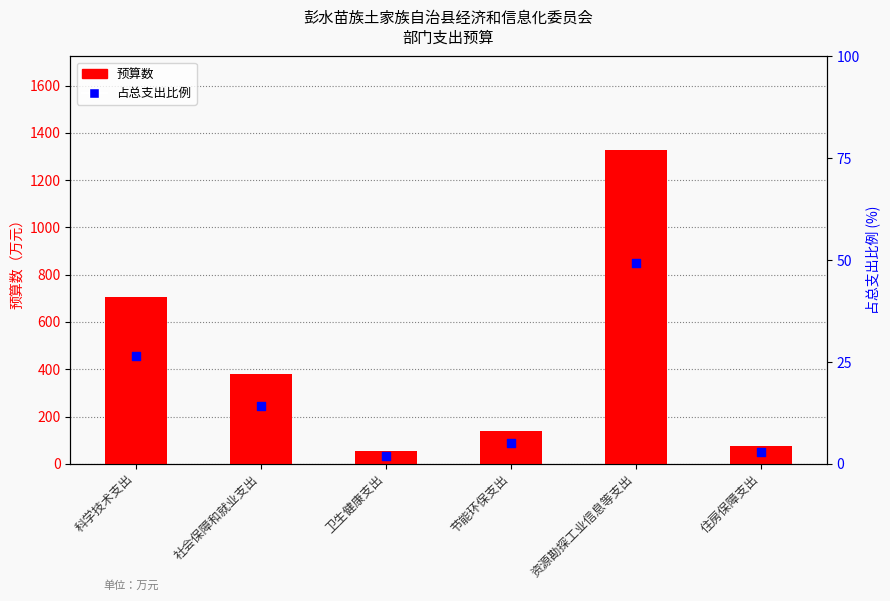

At how many categories does at least one series exceed 171?

3